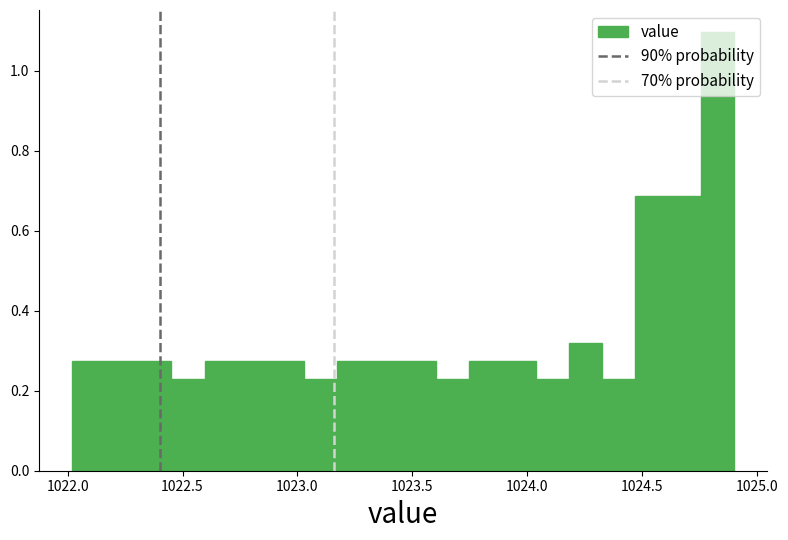

Around what value on the x-axis is the tallest bar? Give the approximate position of its centre, as read against the axis.

1024.85